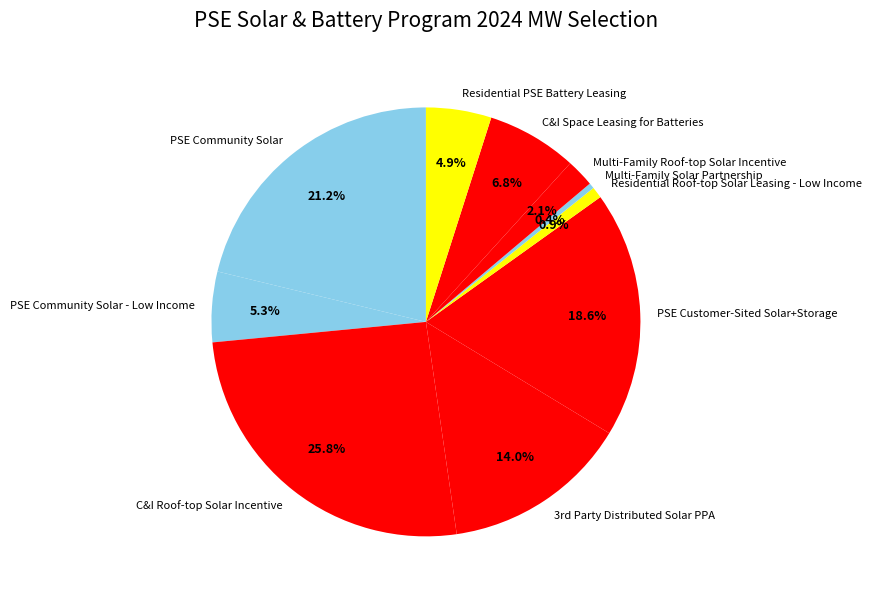

What is the largest slice in the pie chart?

C&I Roof-top Solar Incentive